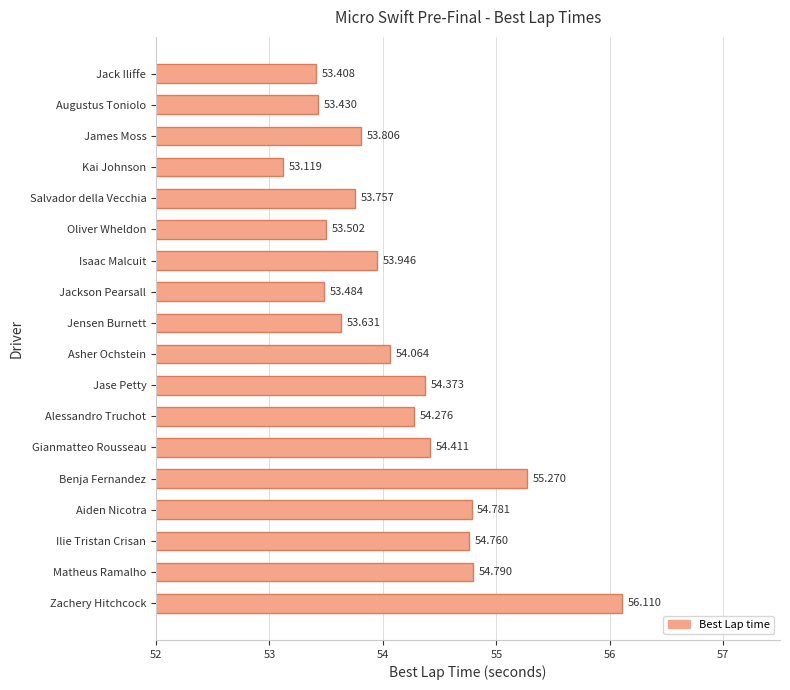

Which has a higher value, Salvador della Vecchia or Asher Ochstein?

Asher Ochstein